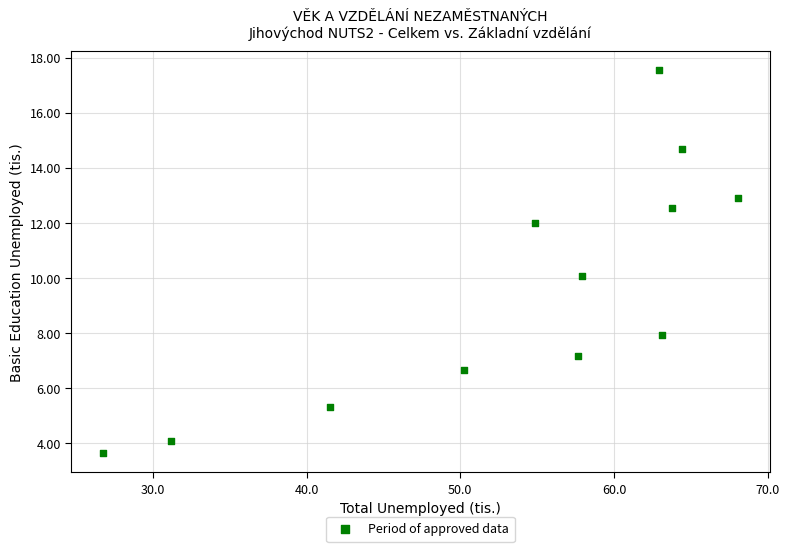

What is the average Y value?

9.5